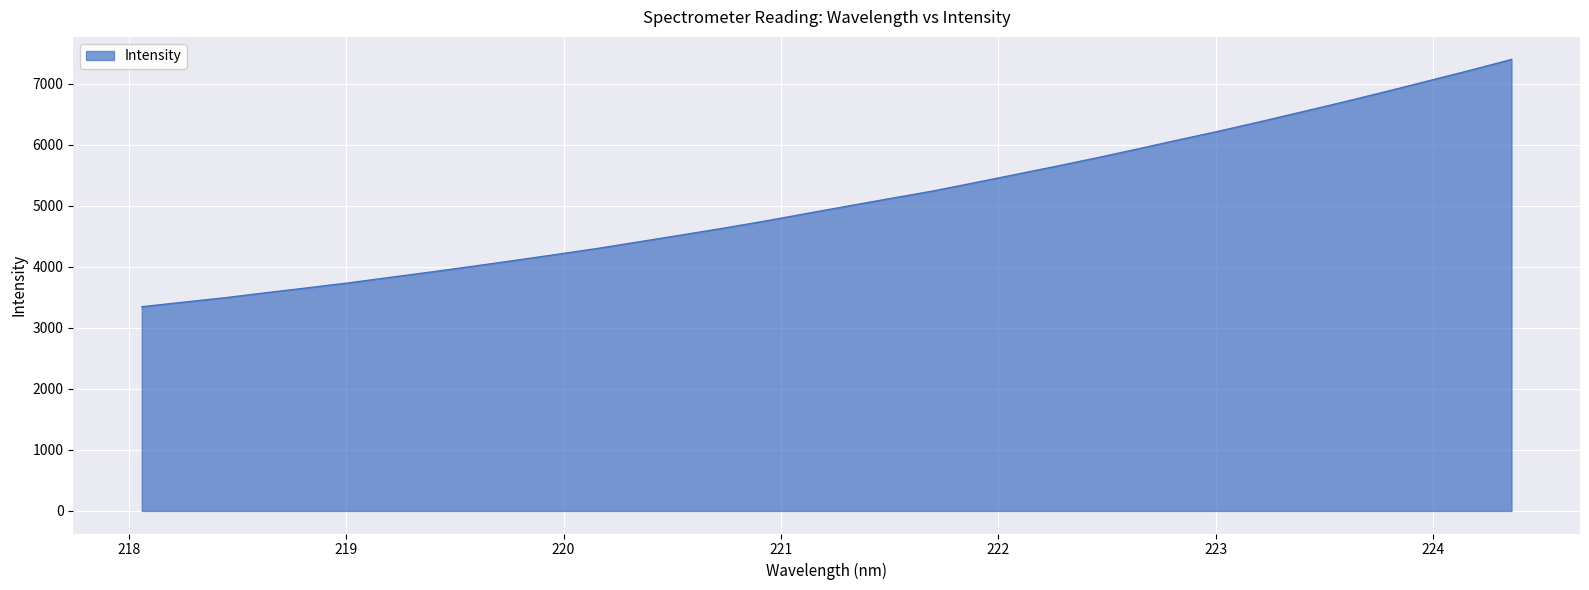

What is the smallest value displayed?

3345.2